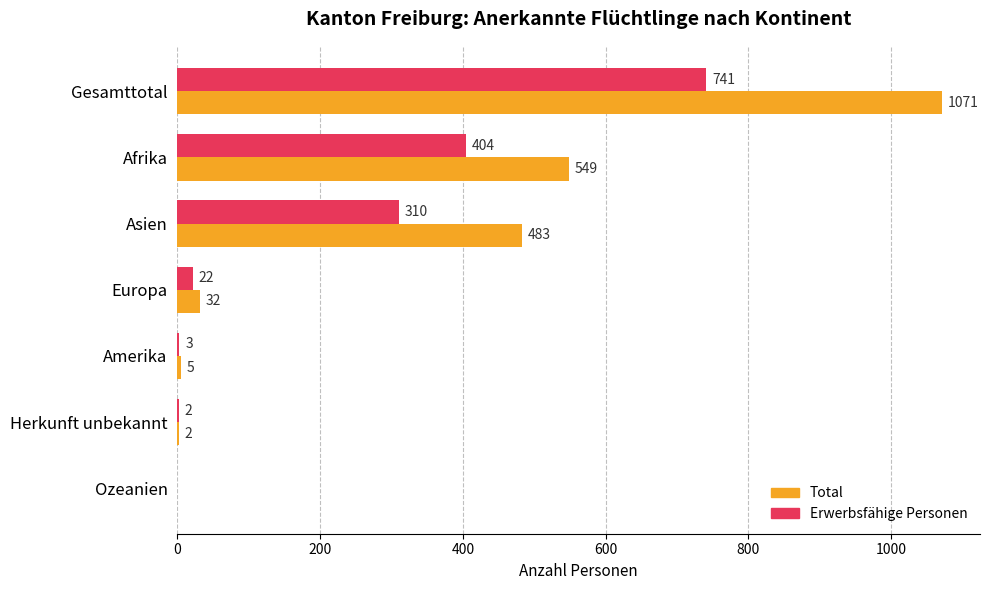

Which series changed the most between Asien and Europa?

Total